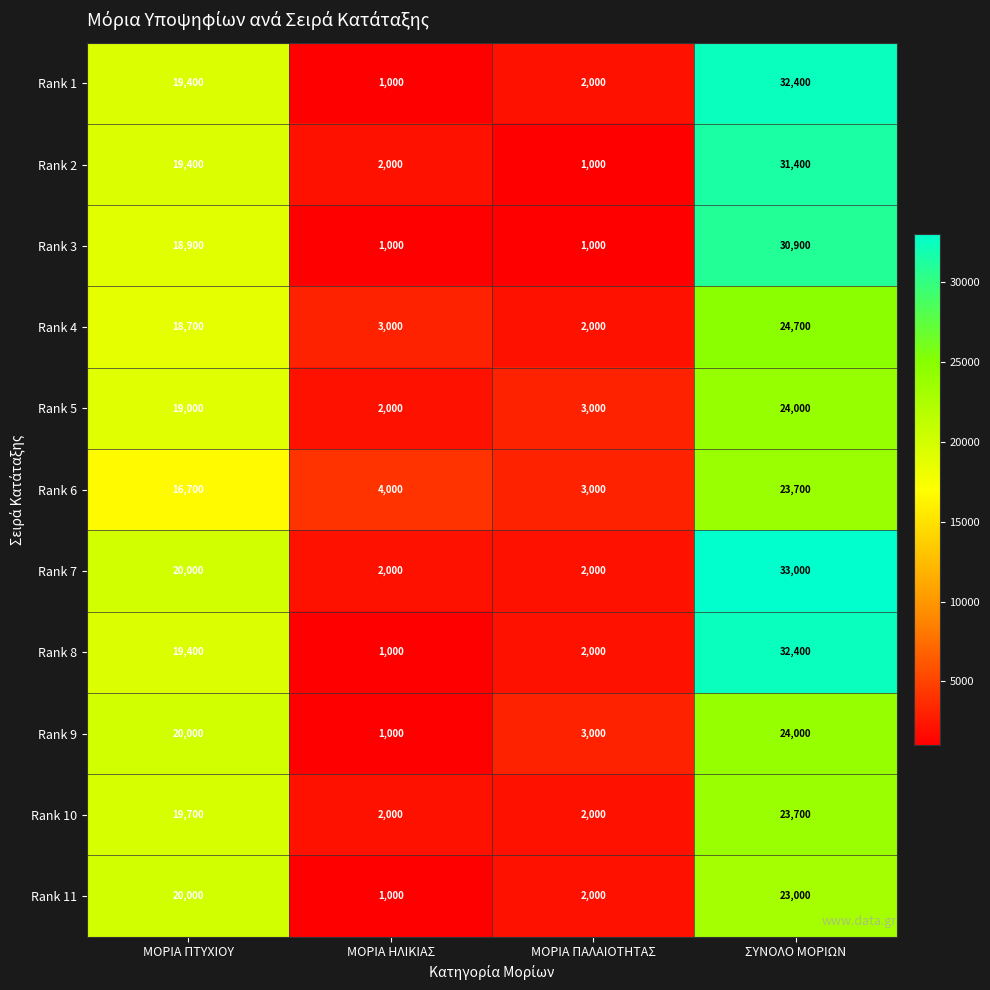

True or false: Rank 5 has a value of 31897 at ΜΟΡΙΑ ΠΤΥΧΙΟΥ.

False